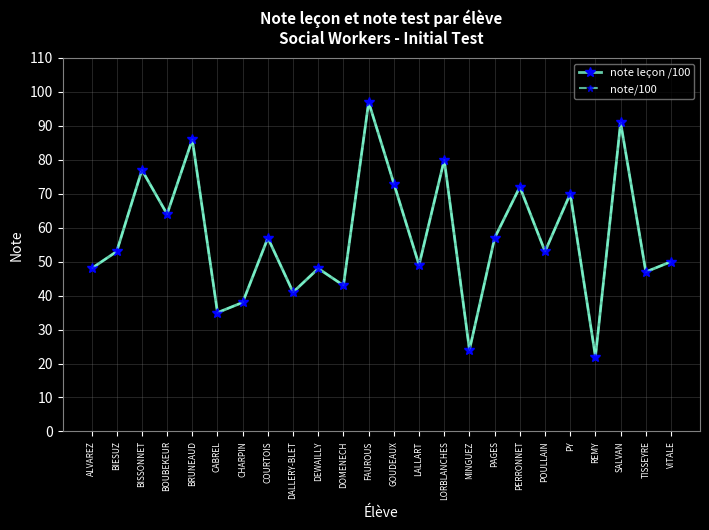

What is the label of the 6th point from the left?

CABREL